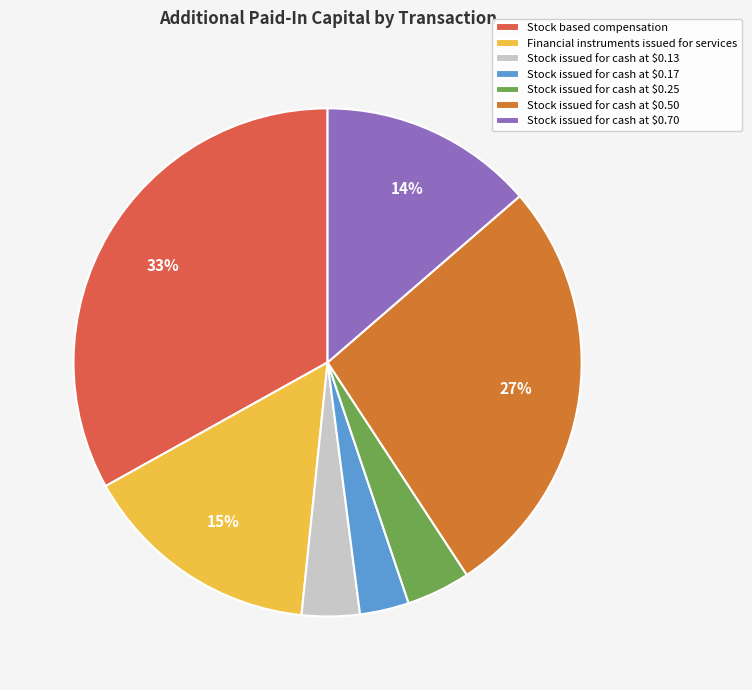

To the nearest percent, what is the average slice percentage?

14%